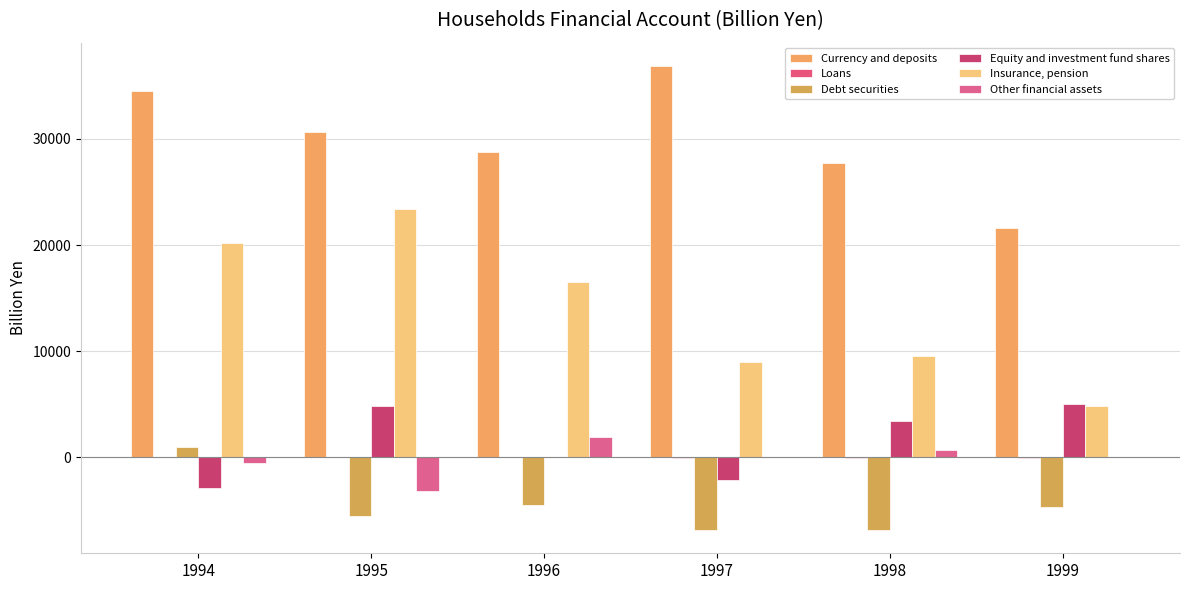

Which series has the largest total across all categories?

Currency and deposits